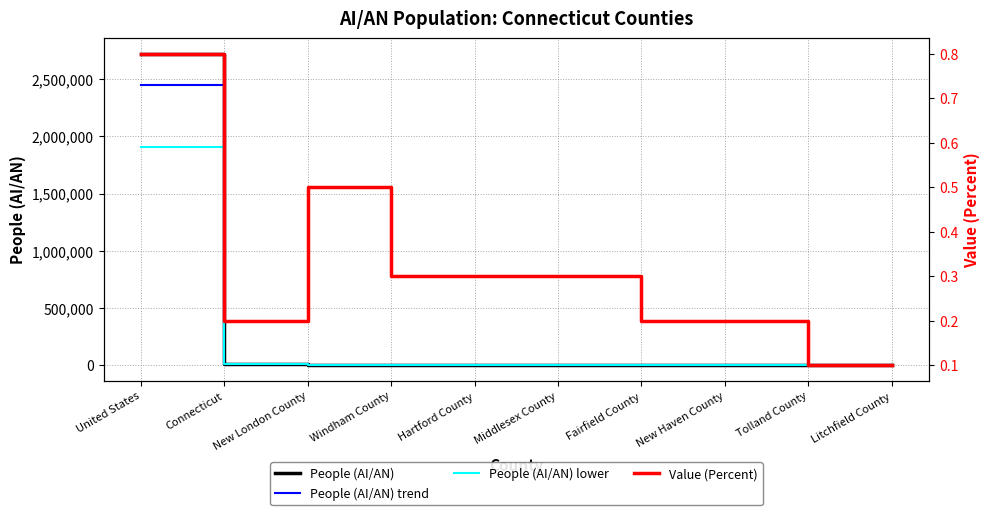

Reading left to right, list all the values displayed in this chart.

People (AI/AN): United States=2722661.0	Connecticut=8714.0	New London County=1439.0	Windham County=324.0	Hartford County=2483.0	Middlesex County=421.0	Fairfield County=2175.0	New Haven County=1526.0	Tolland County=157.0	Litchfield County=189.0
People (AI/AN) trend: United States=2450394.9	Connecticut=7842.6	New London County=1295.1	Windham County=291.6	Hartford County=2234.7	Middlesex County=378.9	Fairfield County=1957.5	New Haven County=1373.4	Tolland County=141.3	Litchfield County=170.1
People (AI/AN) lower: United States=1905862.7	Connecticut=6099.8	New London County=1007.3	Windham County=226.8	Hartford County=1738.1	Middlesex County=294.7	Fairfield County=1522.5	New Haven County=1068.2	Tolland County=109.9	Litchfield County=132.3
Value (Percent): United States=0.8	Connecticut=0.2	New London County=0.5	Windham County=0.3	Hartford County=0.3	Middlesex County=0.3	Fairfield County=0.2	New Haven County=0.2	Tolland County=0.1	Litchfield County=0.1